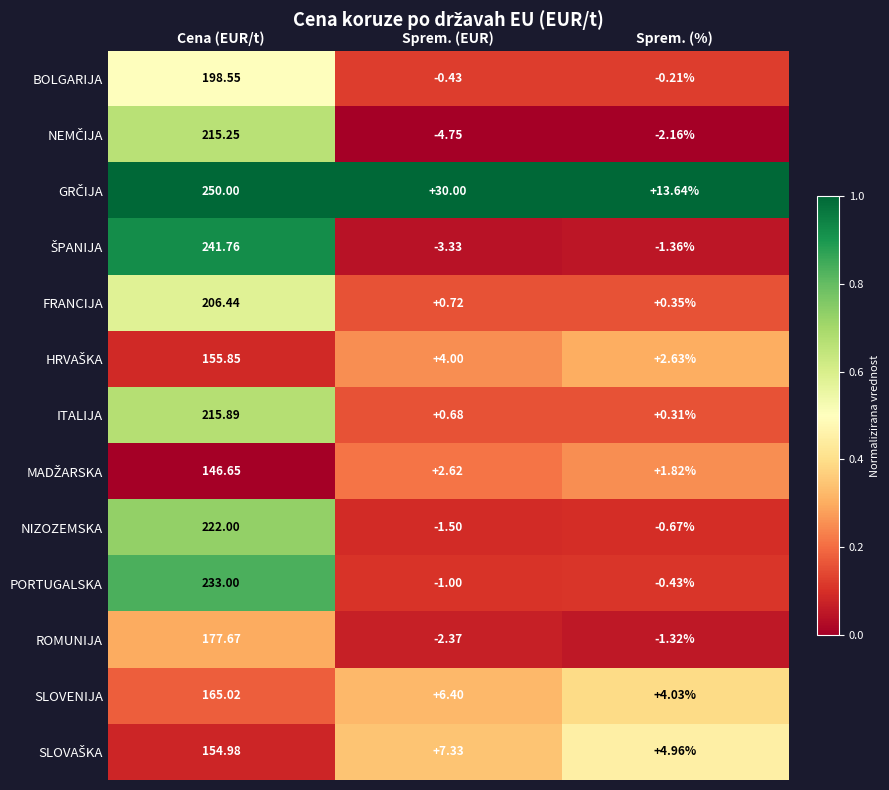

Which category has the lowest value across all series?

Sprem. (EUR)